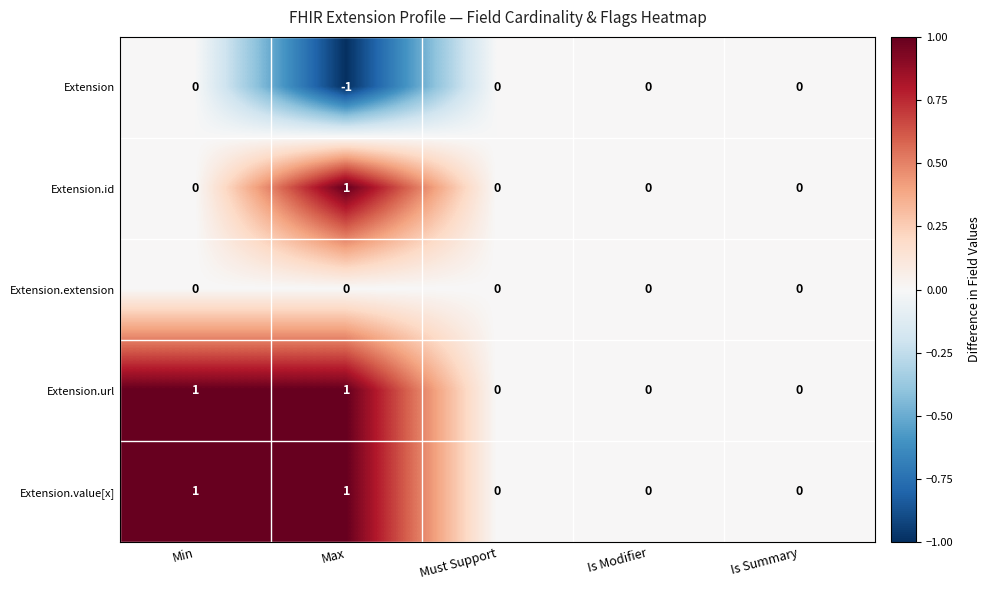

At which category does the chart reach its minimum across all series?

Max